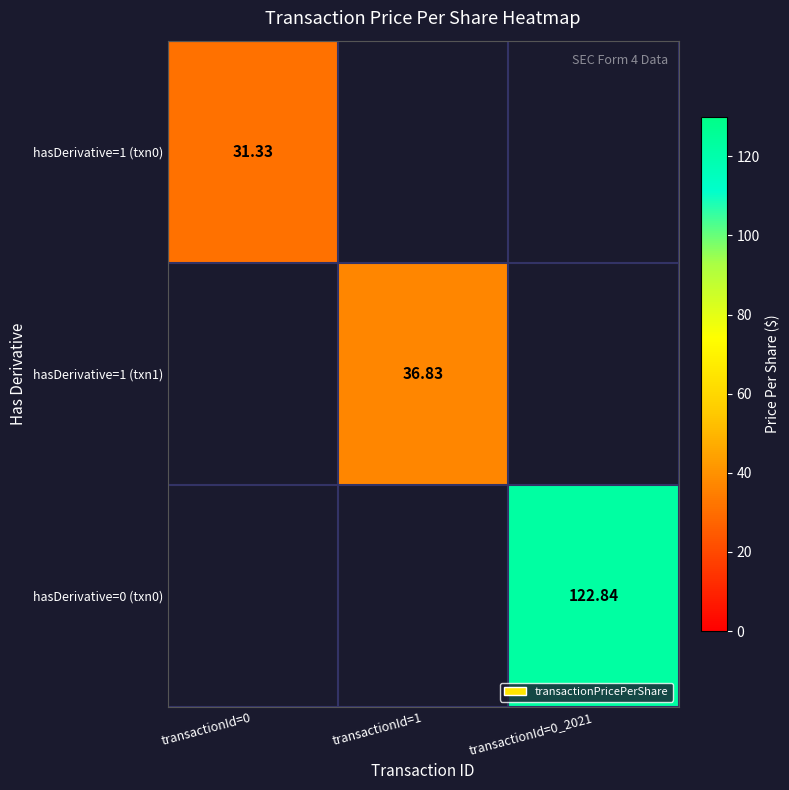

Which category has the lowest value across all series?

transactionId=0